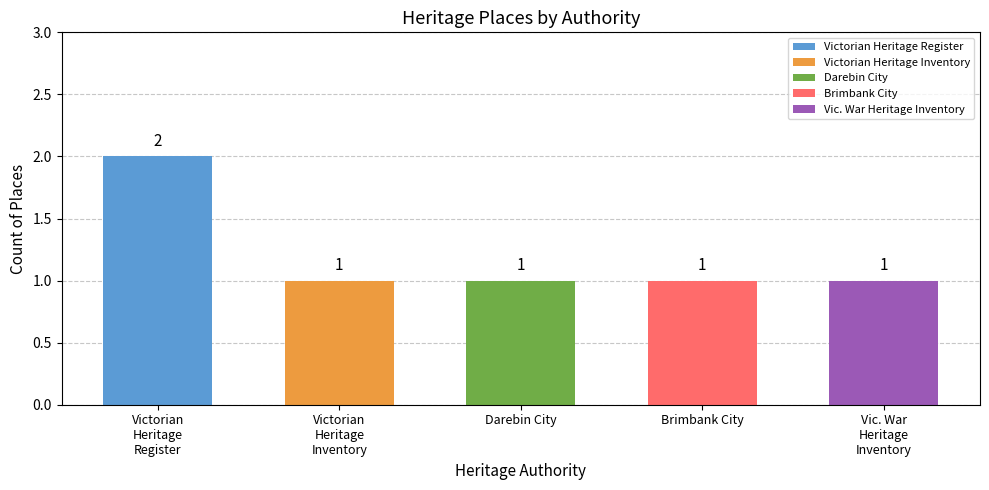

The value at Darebin City is 0. True or false?

False